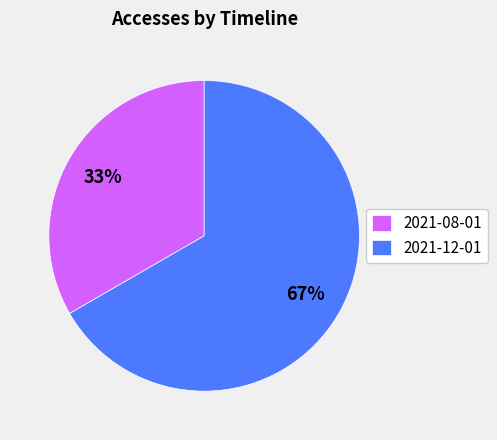

What is the largest slice in the pie chart?

2021-12-01